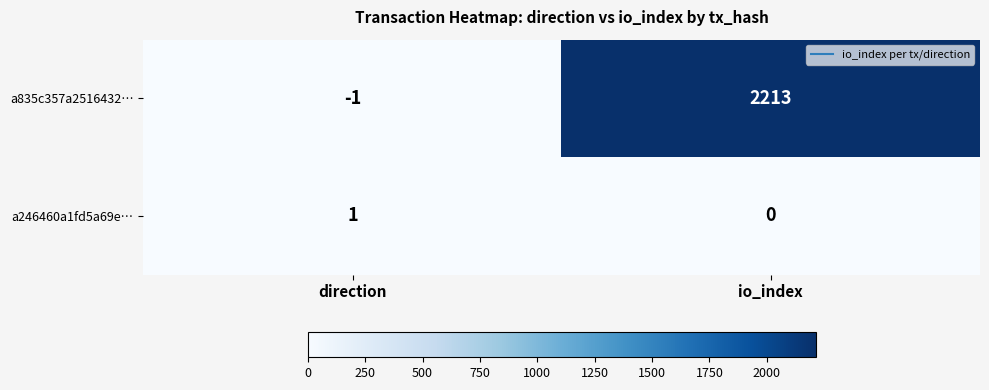

Where is a835c357a2516432… nearest to the value 1106?

direction